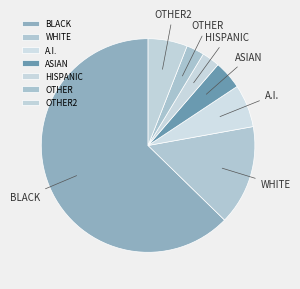

Which has a higher value, OTHER2 or OTHER?

OTHER2